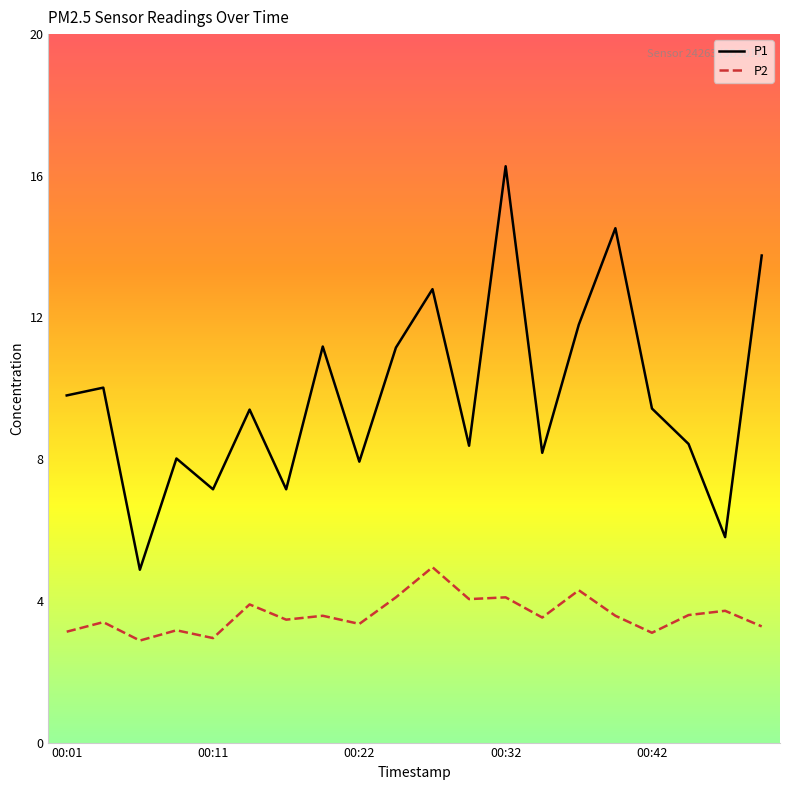

What is the smallest value displayed?

2.9